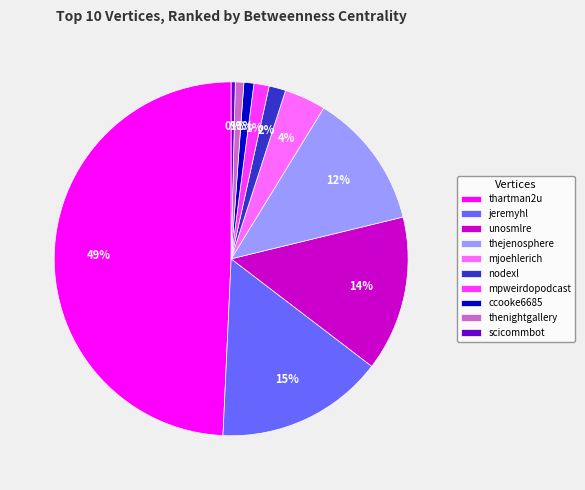

To the nearest percent, what is the average slice percentage?

10%